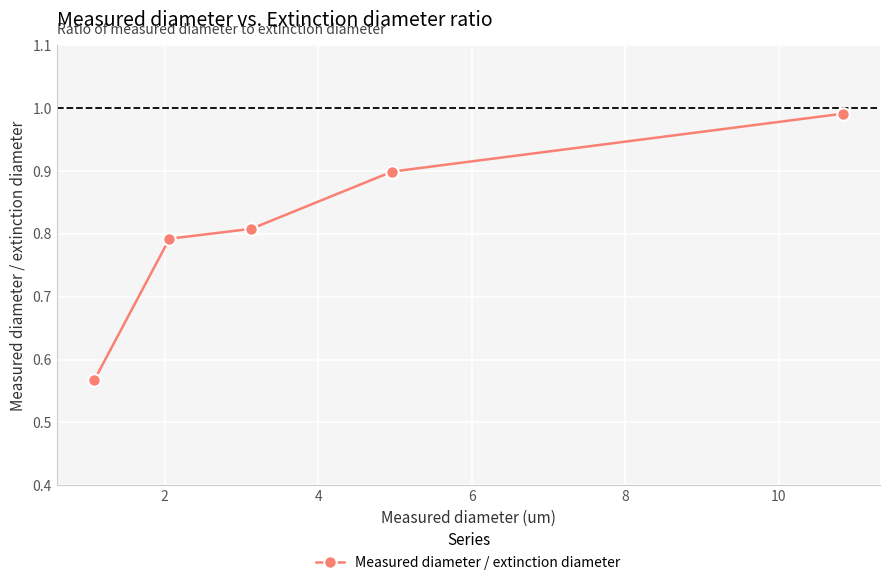

What is the difference between the second highest and second lowest values?

0.1